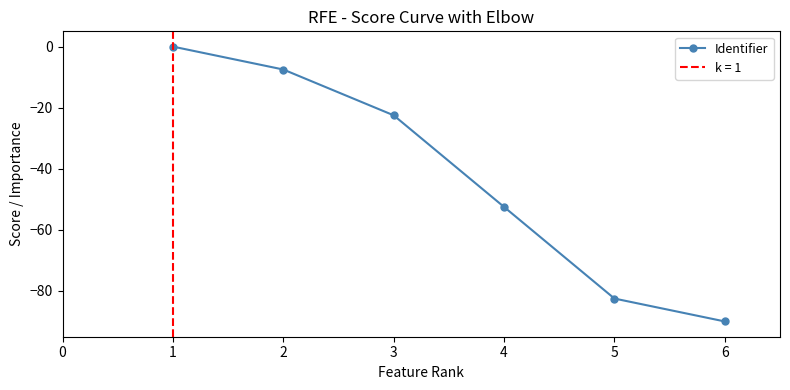

What is the value of the 2nd point from the left?

-7.5